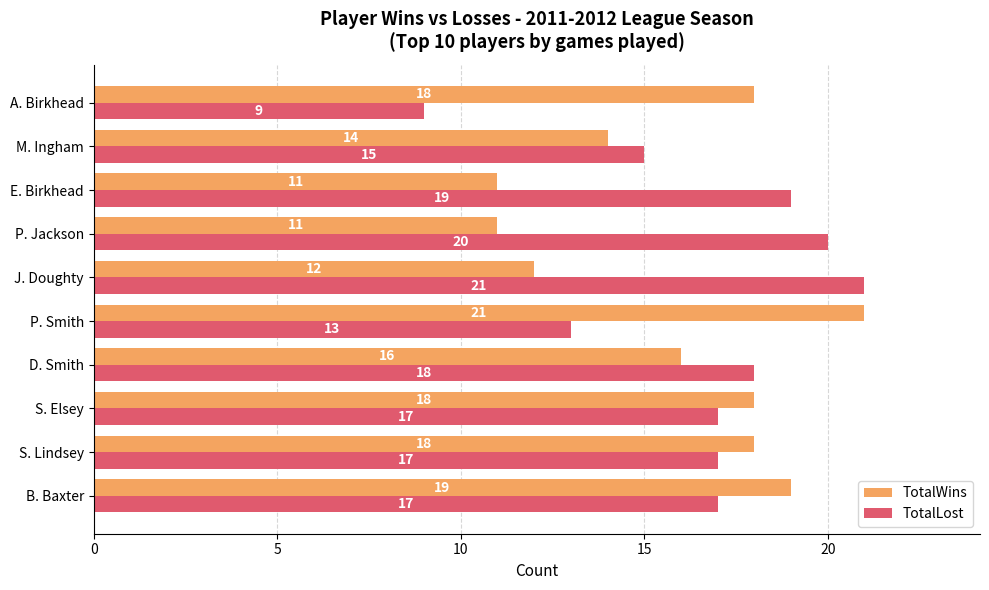

Where is TotalWins nearest to the value 16?

D. Smith